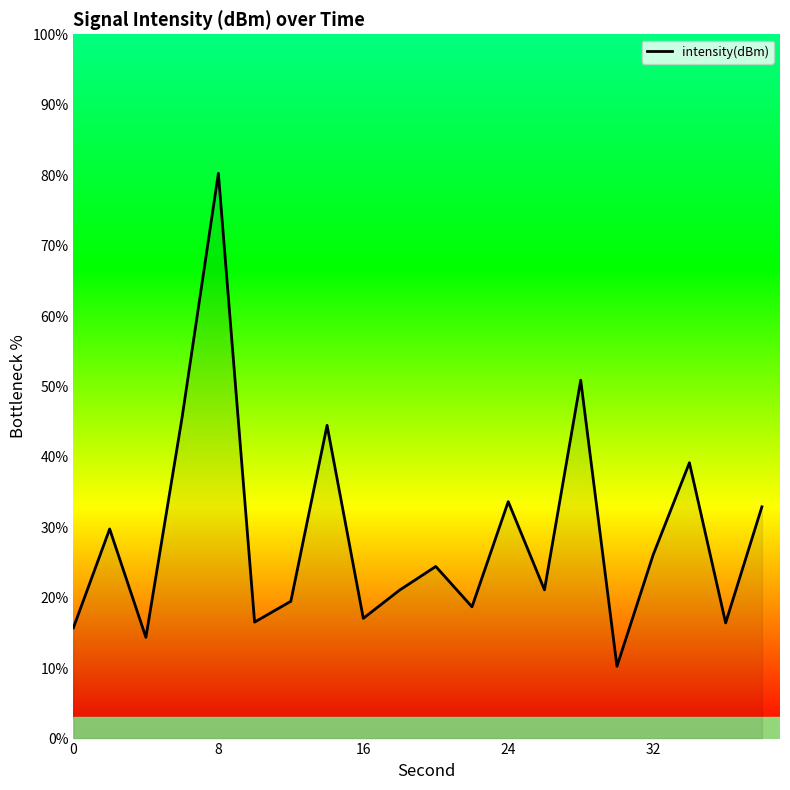

What is the minimum value shown in the chart?

10.3